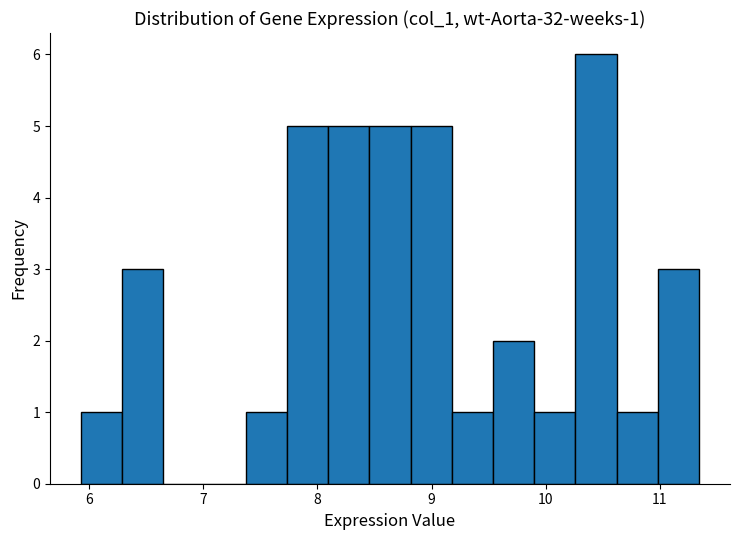

Around what value on the x-axis is the tallest bar? Give the approximate position of its centre, as read against the axis.

10.4